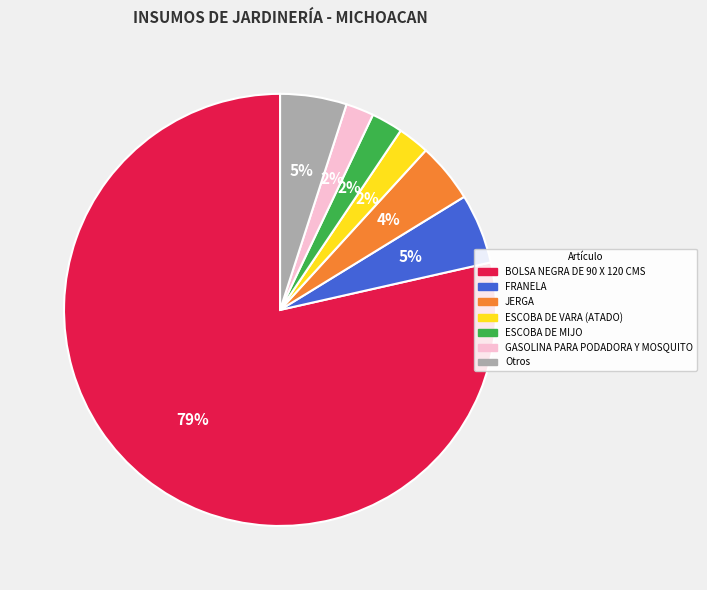

Is there a majority slice in this chart?

Yes